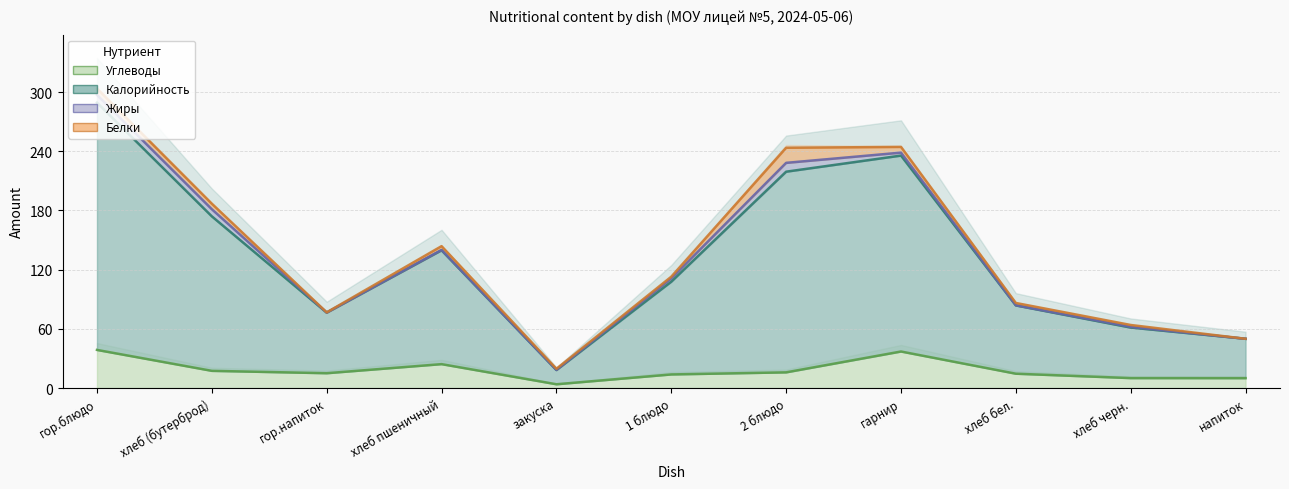

What is the sum of the Углеводы values at хлеб черн. and хлеб бел.?

24.6